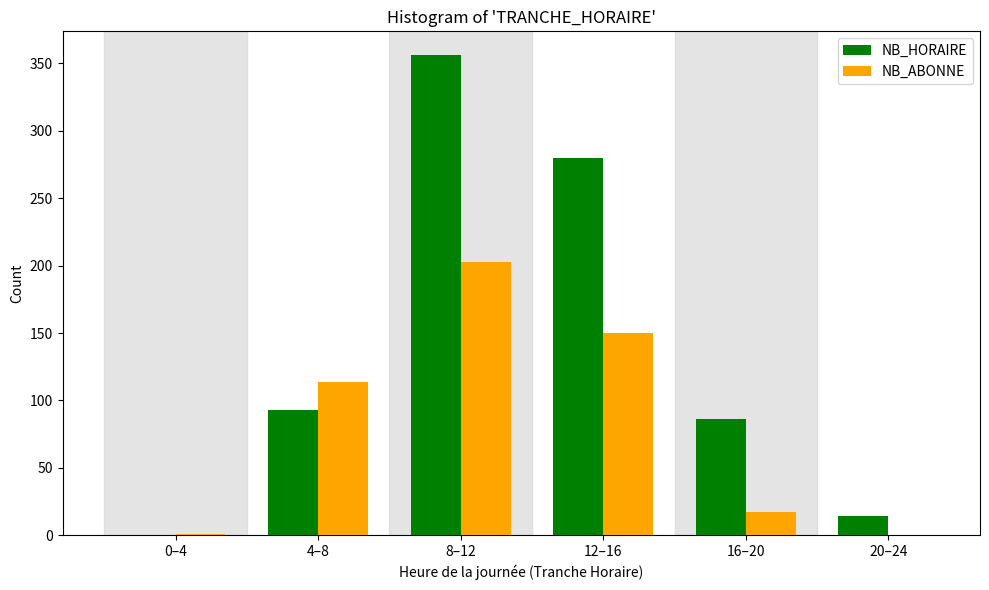

What is the sum of all NB_HORAIRE values?

829